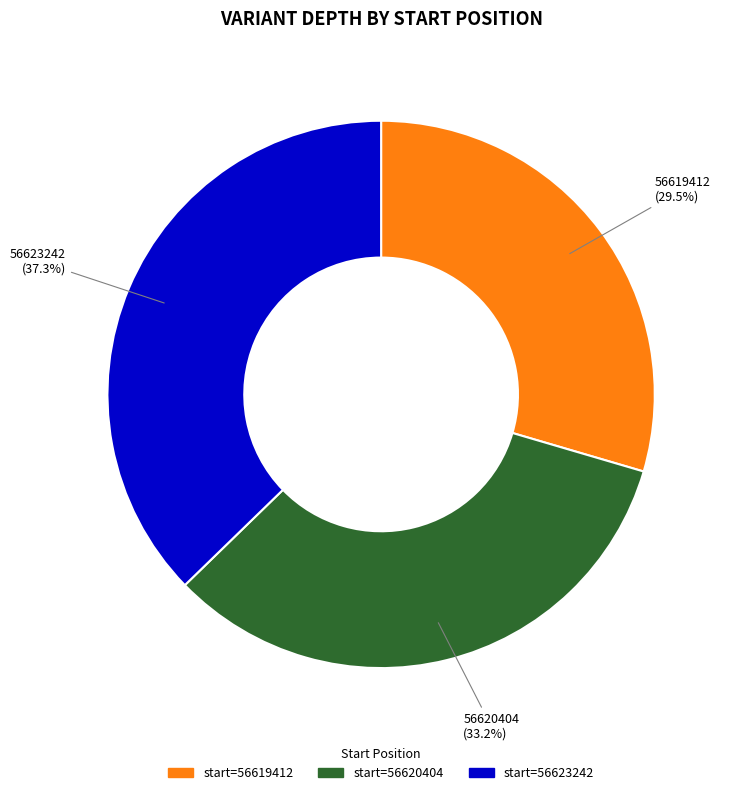

Approximately how many times larger is the value at 56619412 compared to 56620404?

0.9